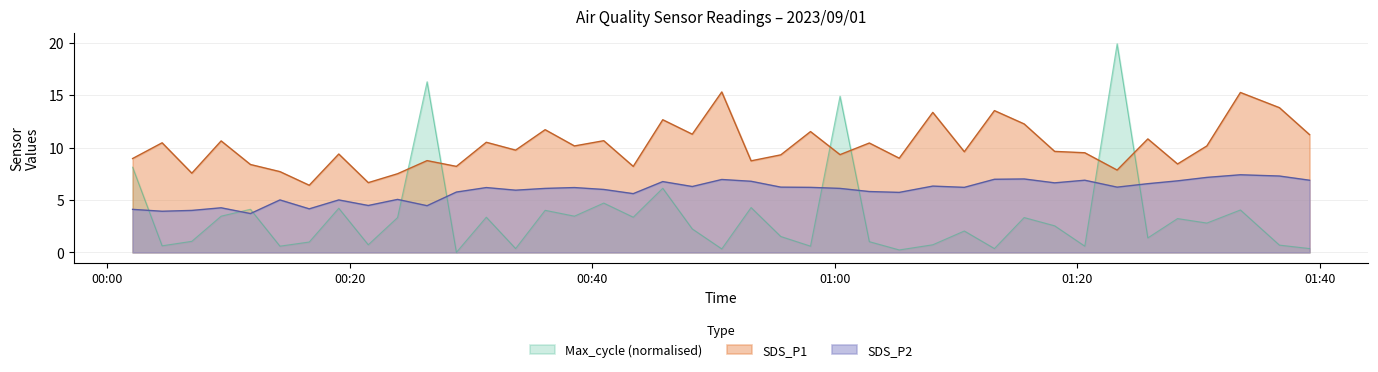

What position from the left is 2023/09/01 01:15:37?

31